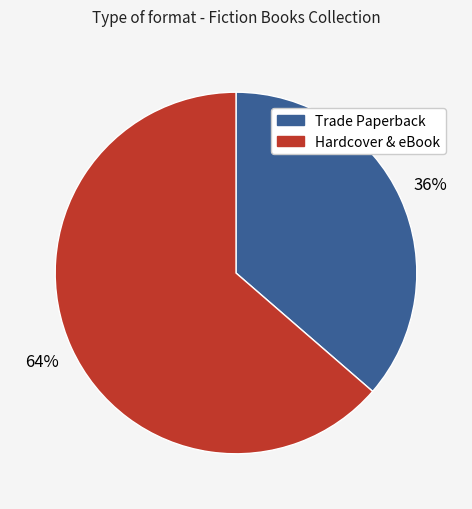

Is there a majority slice in this chart?

Yes